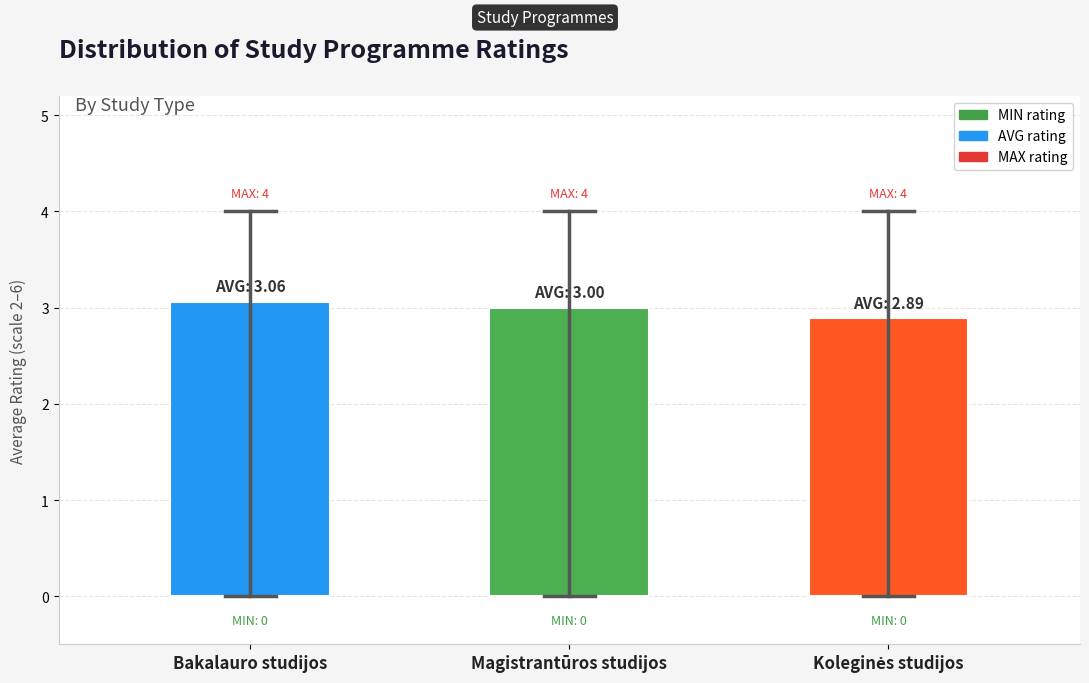

Rank the categories by value from highest to lowest.

Bakalauro studijos, Magistrantūros studijos, Koleginės studijos